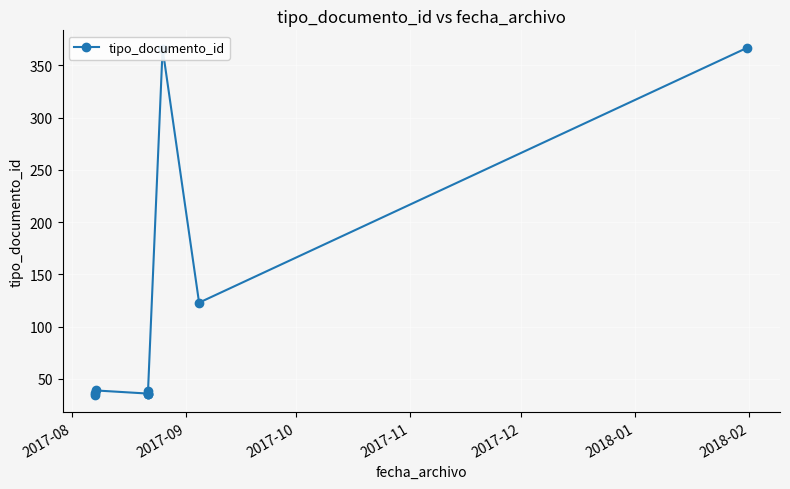

Is this an area chart (filled region under the line)?

No